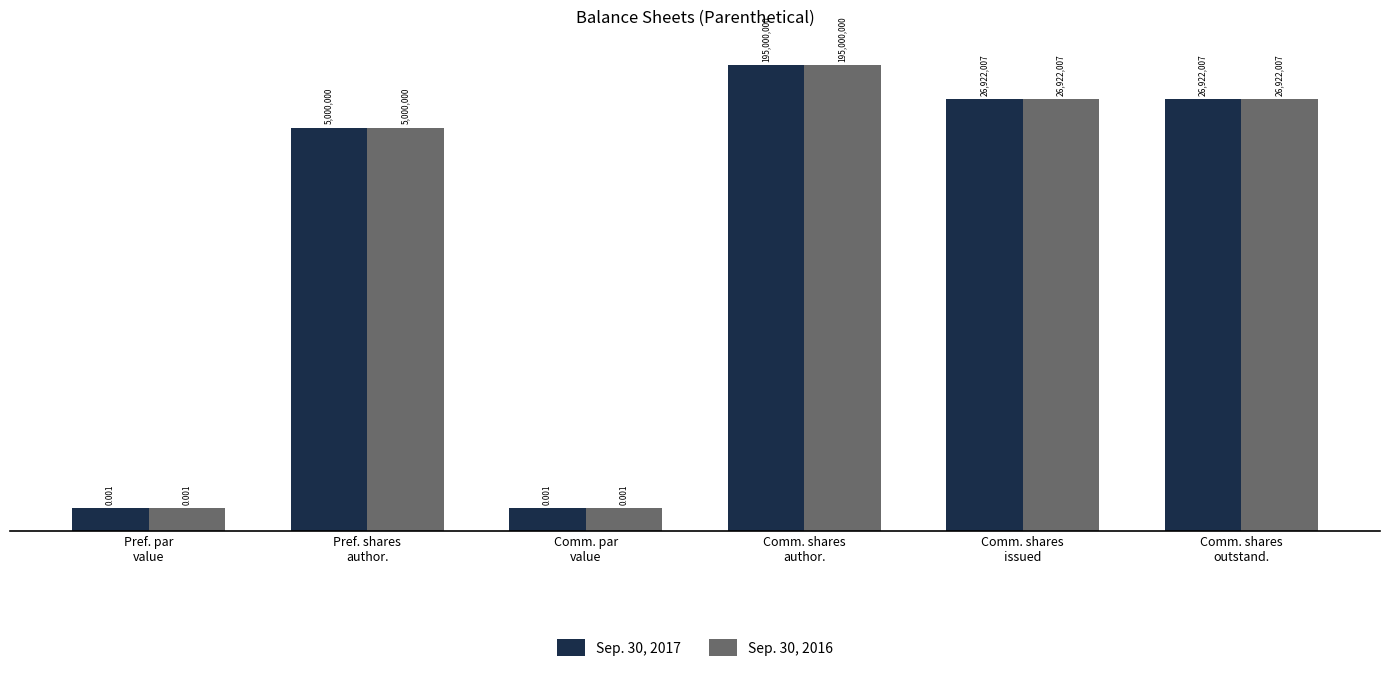

At how many categories does at least one series exceed 161509610?

1